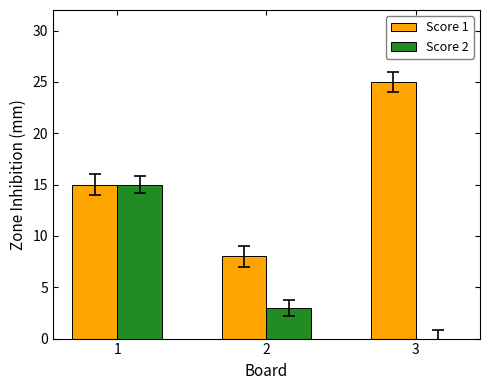

The value of Score 2 at 1 is 7. True or false?

False